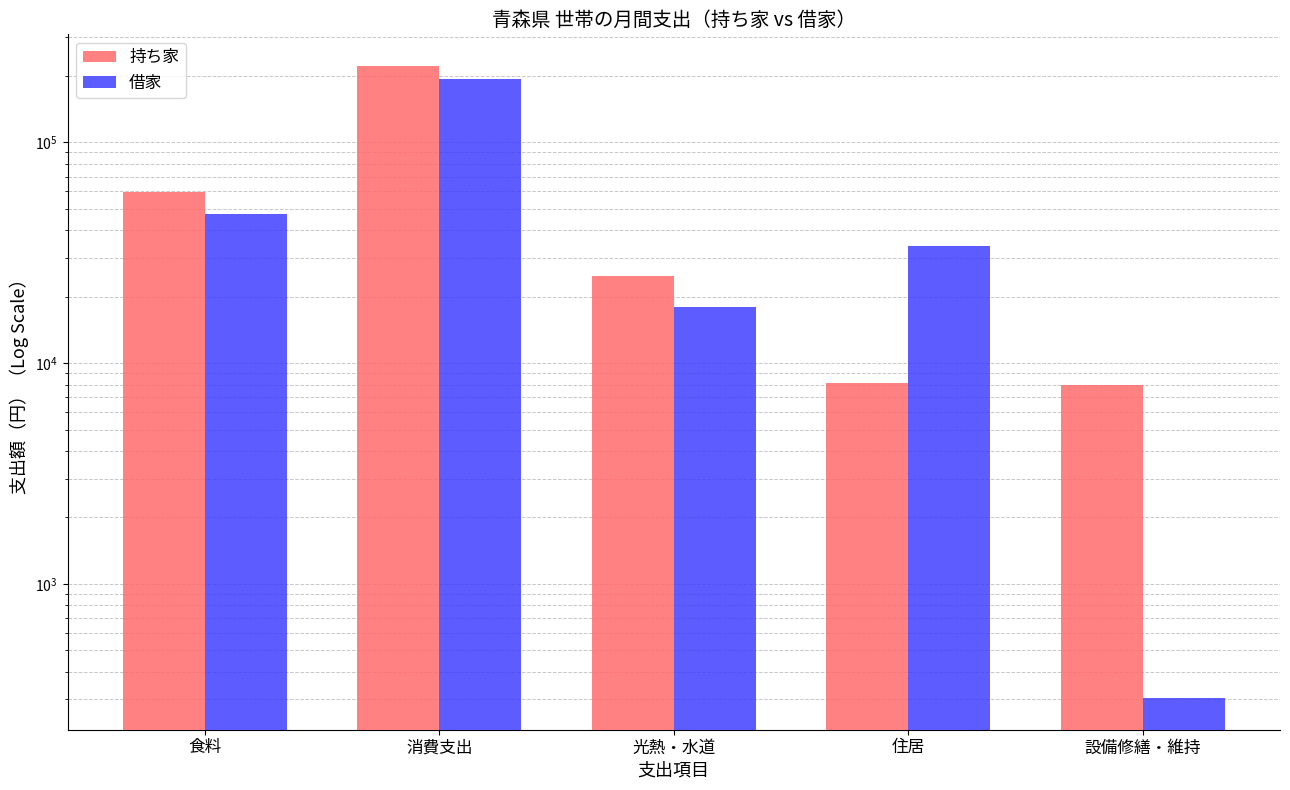

At 食料, list the series in order from largest to smallest.

持ち家, 借家